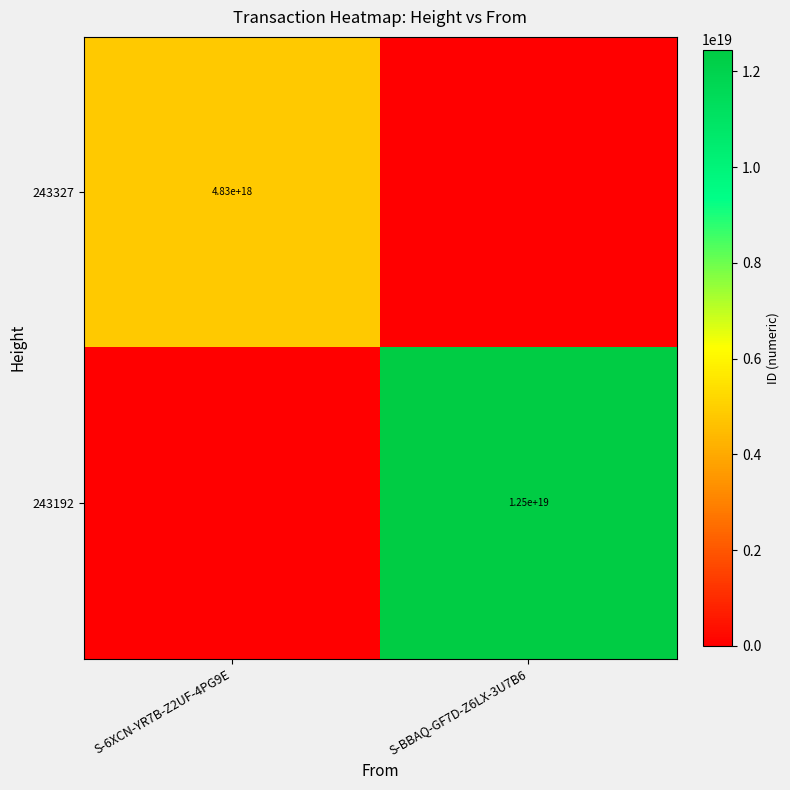

True or false: 243327 has a value of 6605887606142127104 at S-6XCN-YR7B-Z2UF-4PG9E.

False